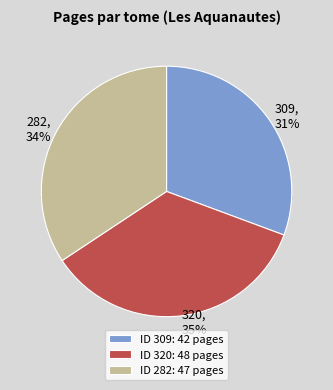

The 309 slice represents 24% of the pie. True or false?

False